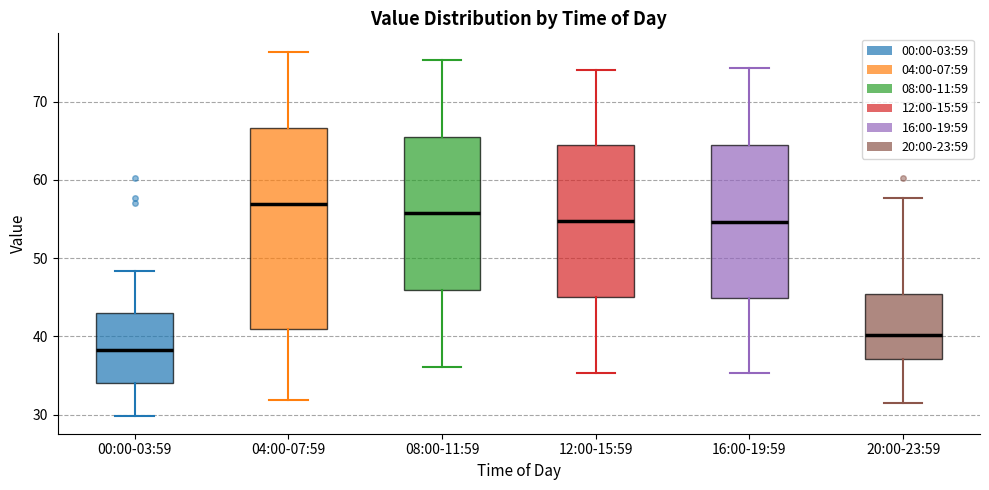

Which box is the tallest, from its lower edge to its upper edge?

04:00-07:59